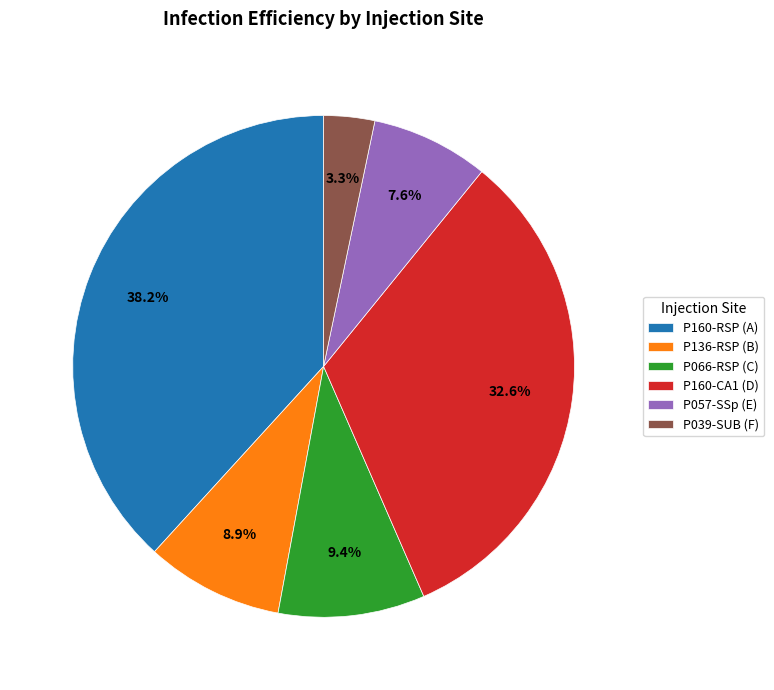

Does P066-RSP (C) account for over 50% of the chart?

No